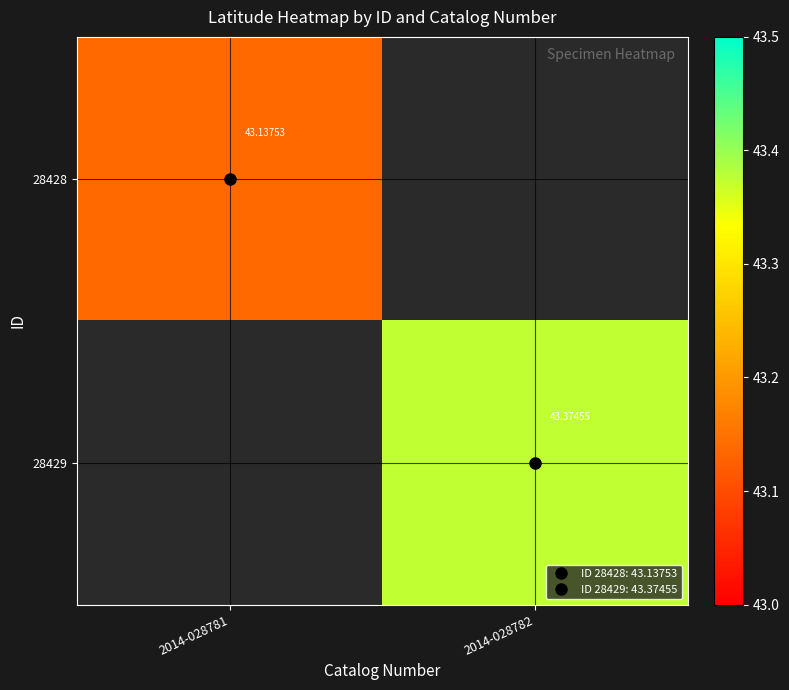

Which has a higher value, 2014-028781 or 2014-028782?

2014-028782